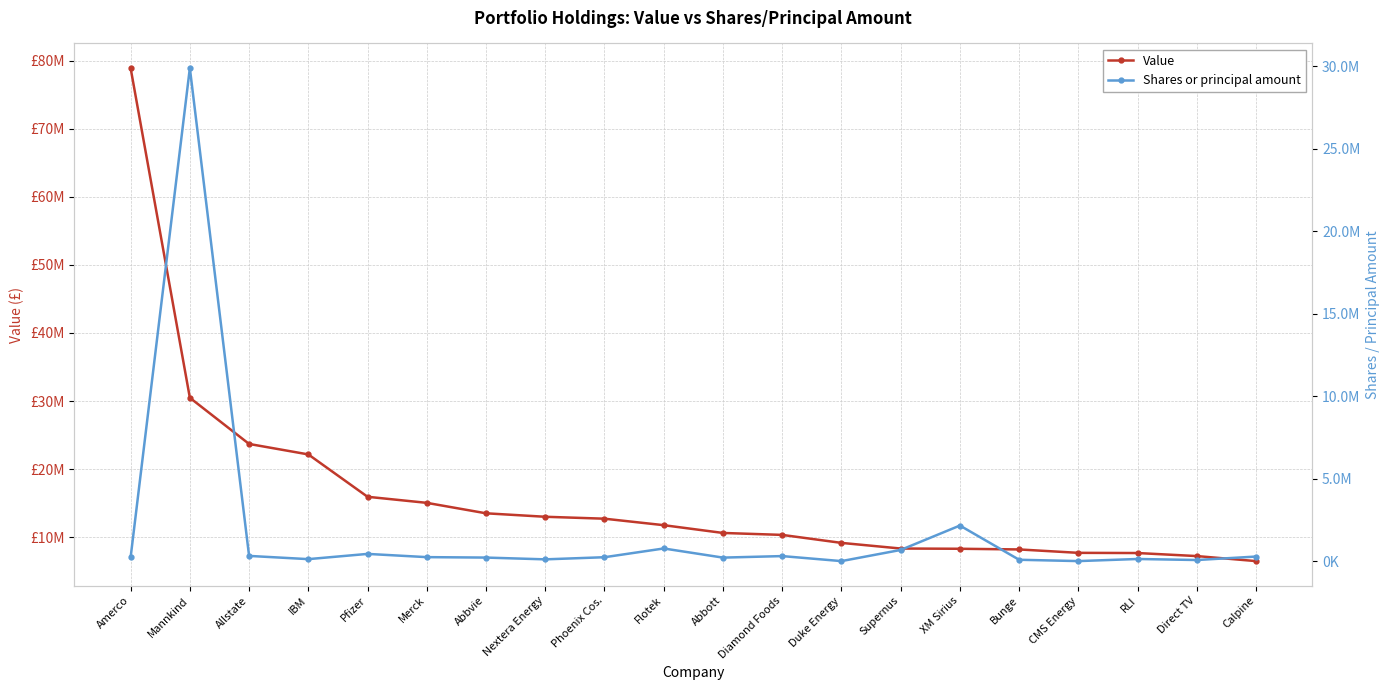

Rank the series by their average value, from highest to lowest.

Value, Shares or principal amount